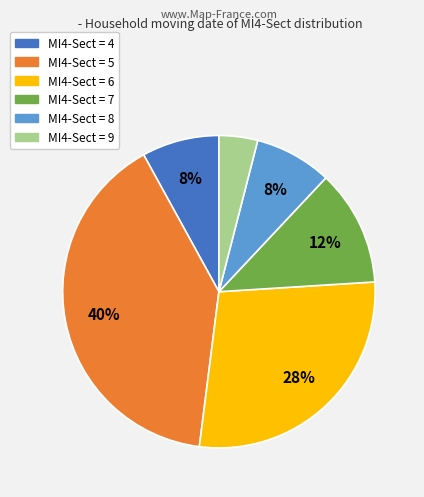

To the nearest percent, what is the average slice percentage?

17%